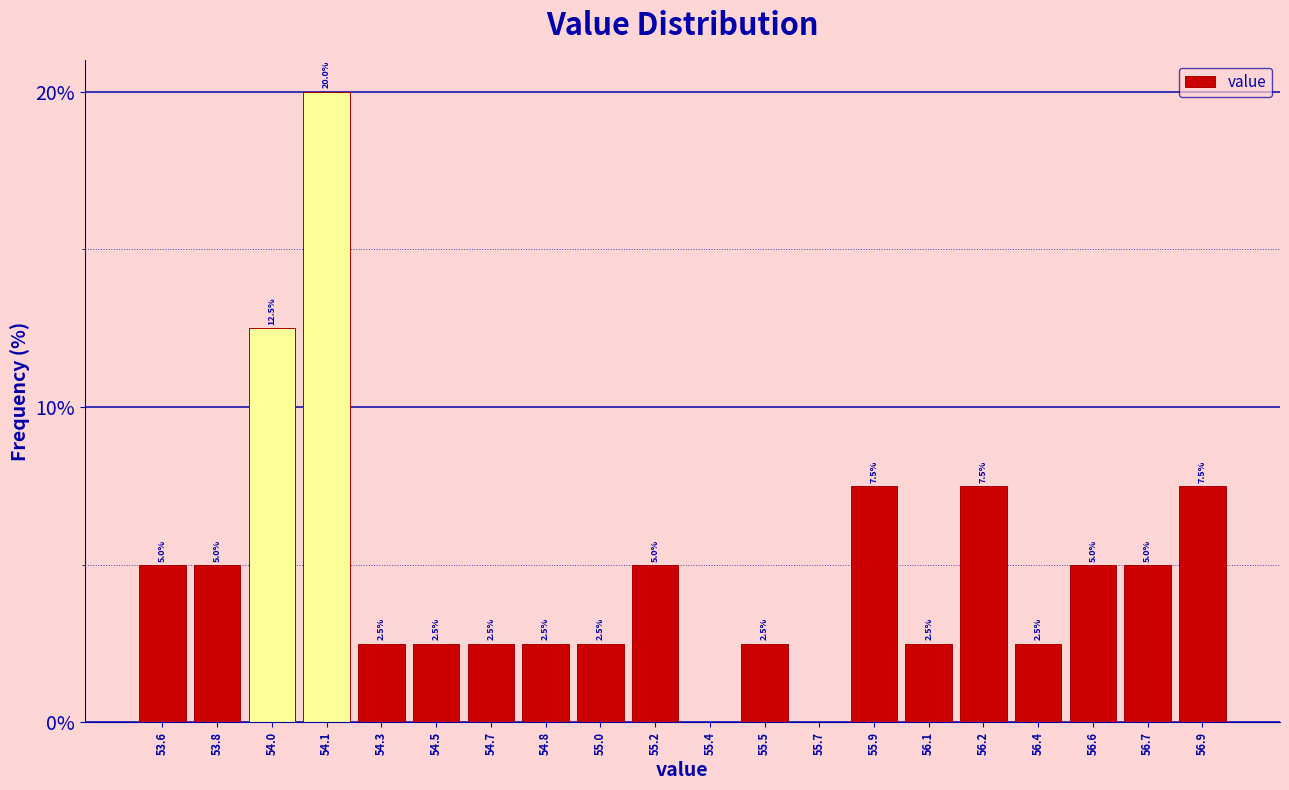

Reading left to right, list all the values displayed in this chart.

53.6=5.0	53.8=5.0	54.0=12.5	54.1=20.0	54.3=2.5	54.5=2.5	54.7=2.5	54.8=2.5	55.0=2.5	55.2=5.0	55.4=0.0	55.5=2.5	55.7=0.0	55.9=7.5	56.1=2.5	56.2=7.5	56.4=2.5	56.6=5.0	56.7=5.0	56.9=7.5